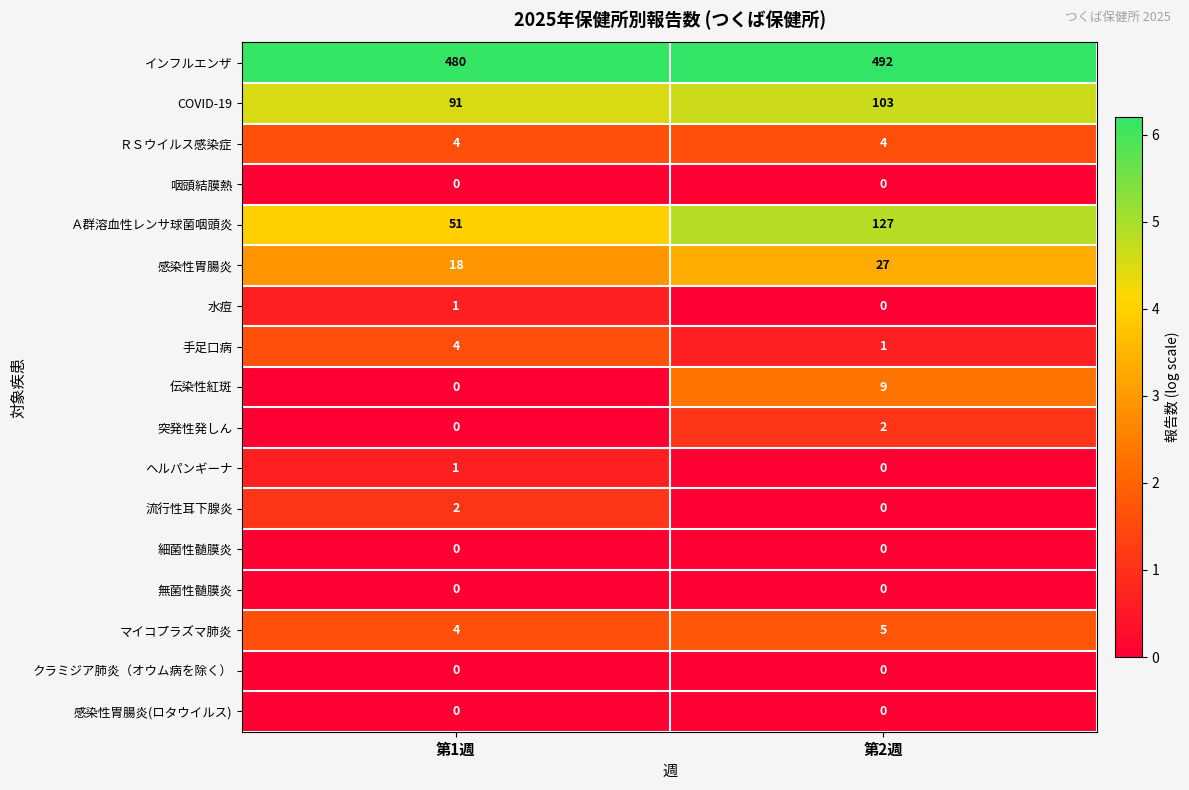

How many series are shown in this chart?

17